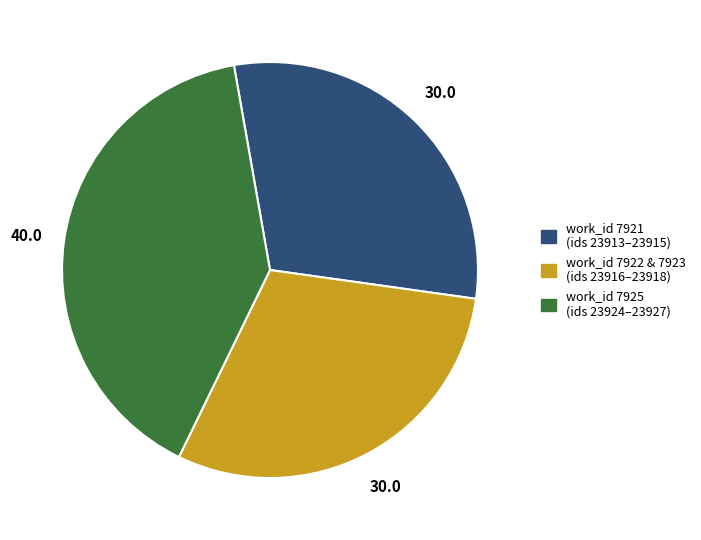

Which has a higher value, work_id 7925 (ids 23924–23927) or work_id 7921 (ids 23913–23915)?

work_id 7925 (ids 23924–23927)